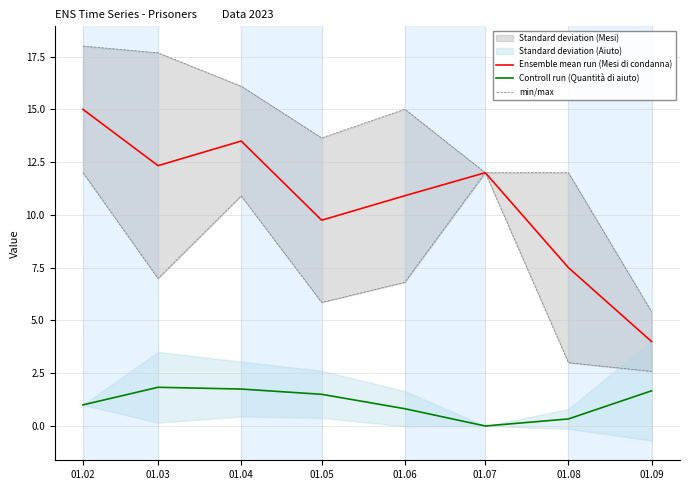

Which series changed the most between 01.03 and 01.09?

min/max